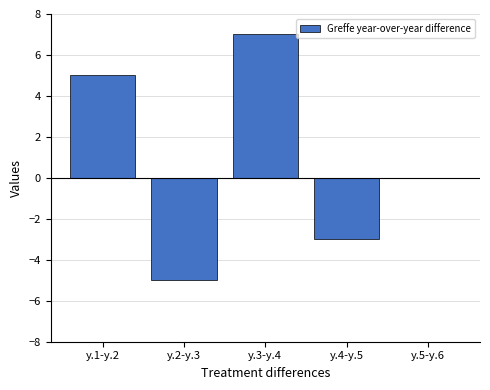

Between y.3-y.4 and y.4-y.5, which is larger?

y.3-y.4